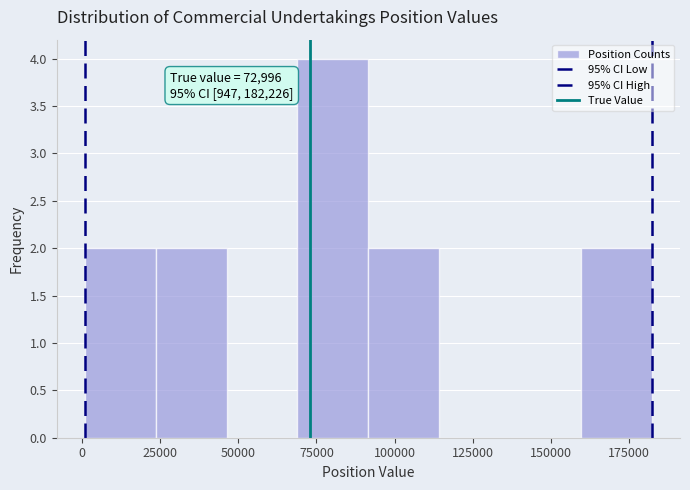

Which range on the x-axis has the tallest bar?

70000 to 90000